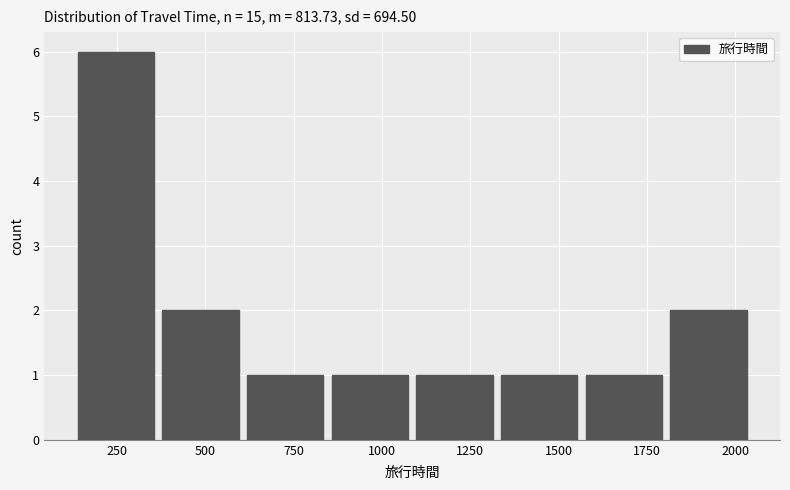

What is the height of the bar covering 600 to 850 on the x-axis? Neither the bar edges nor the heights are printed on the chart, so give them approximately, as read against the axes.

1